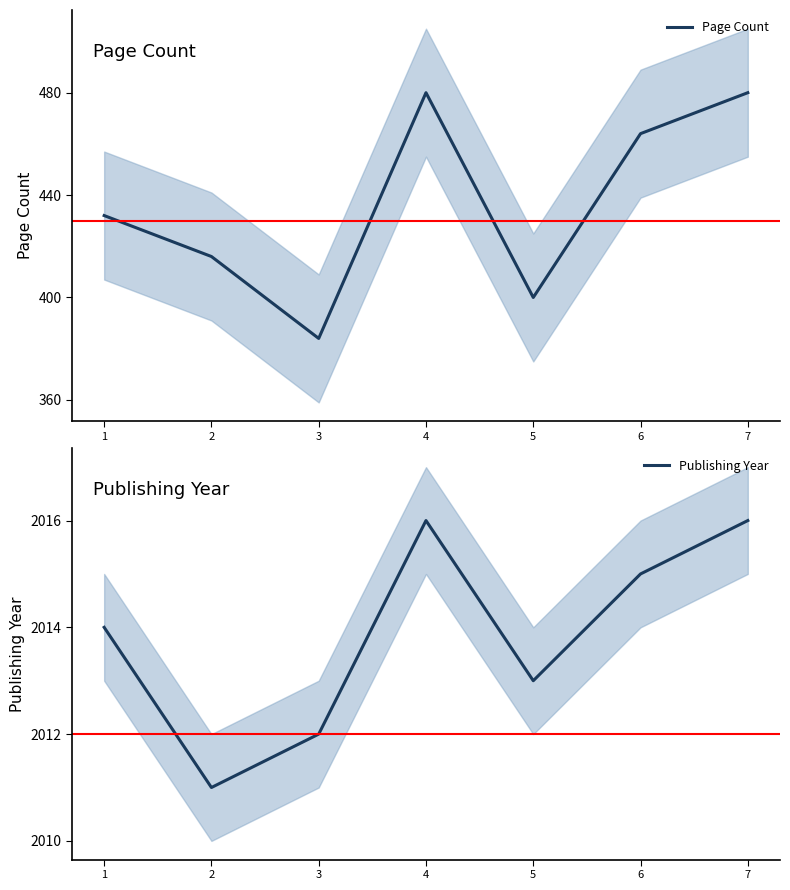

True or false: Page Count and Publishing Year intersect in this chart.

False